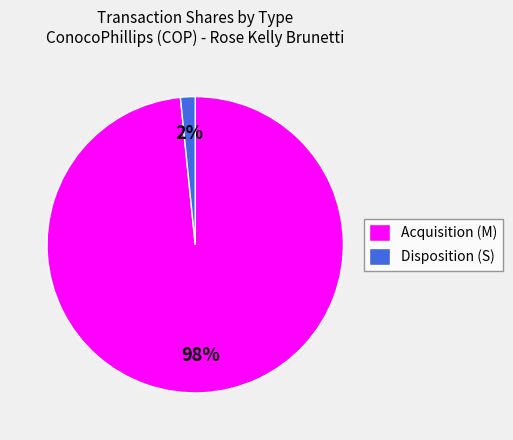

Rank the categories by value from highest to lowest.

Acquisition (M), Disposition (S)